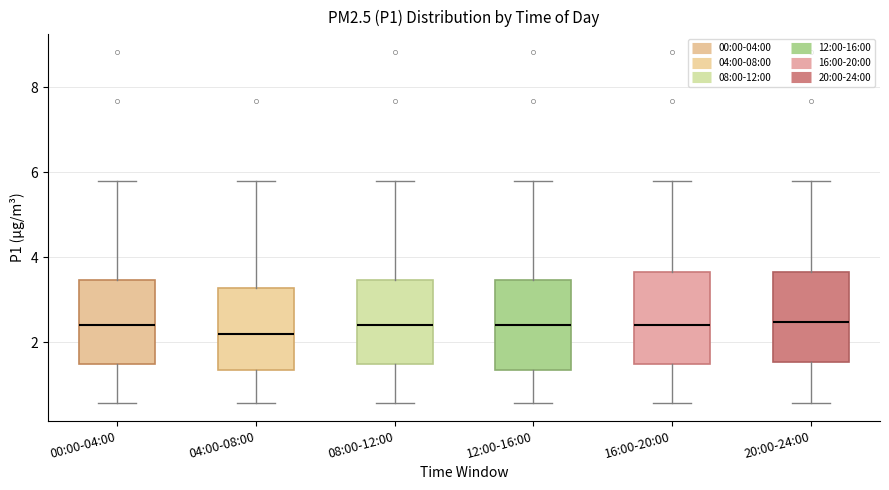

Which box has the lowest median line?

04:00-08:00